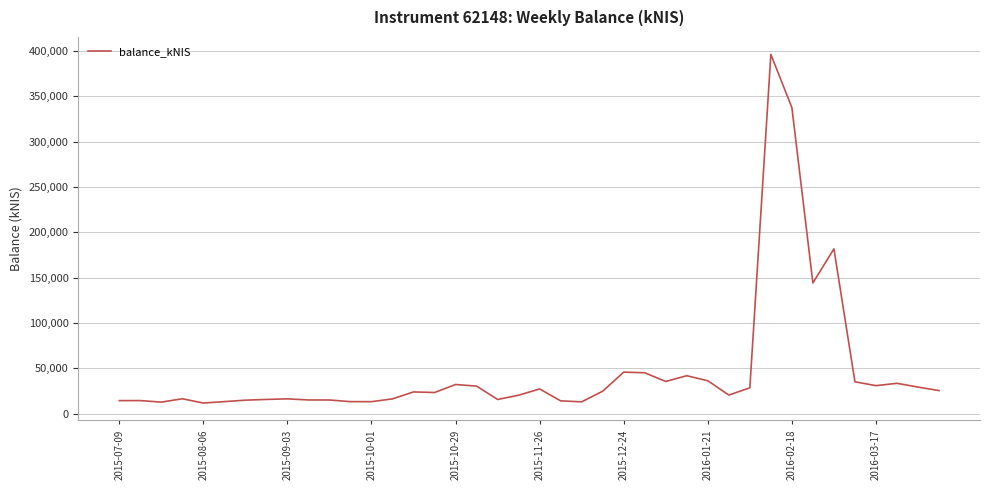

What is the difference between the maximum and minimum values?

384408.6